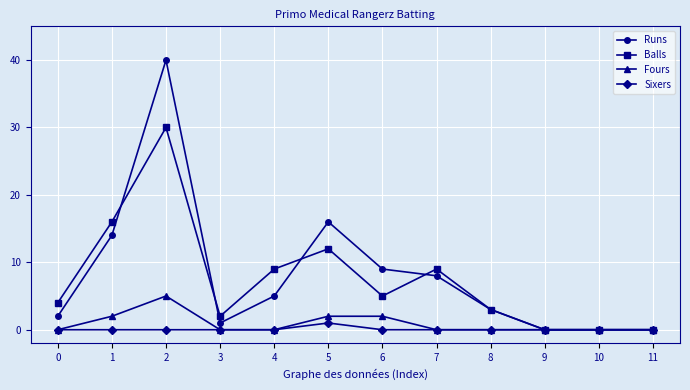

At which category is the sum across all series the highest?

2